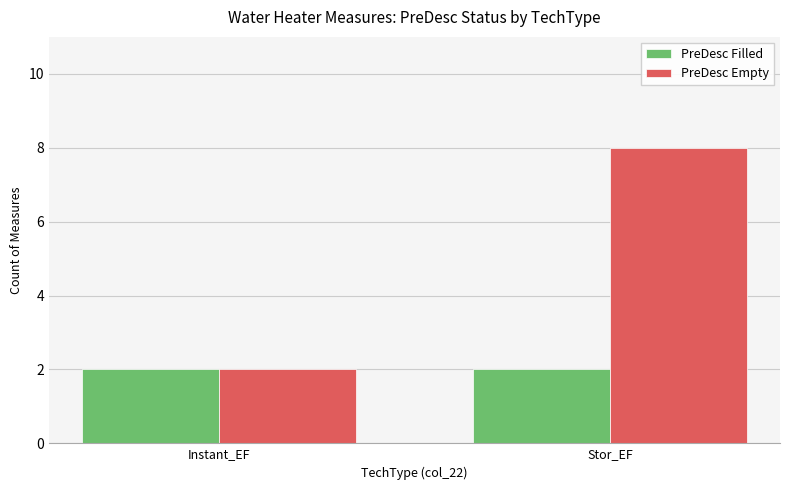

What is the label of the 1st bar from the left?

Instant_EF